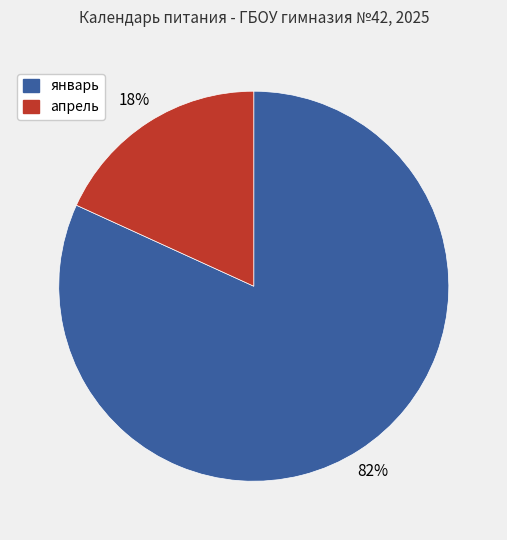

To the nearest percent, what is the average slice percentage?

50%